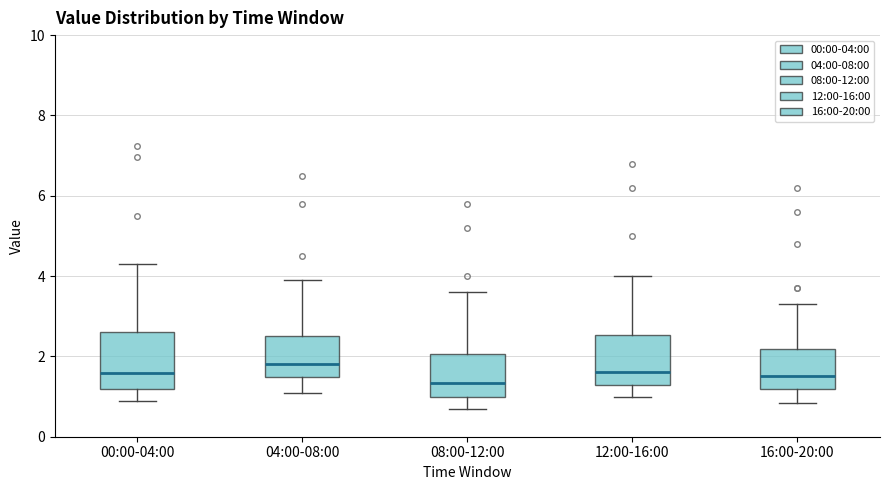

Reading left to right, read every box against the y-axis: the position of its median line, the range the box covers, and the ends of its whiskers. The values are not printed on the chart, so give them approximately, as read against the axis.

00:00-04:00: median 1.6, box 1.2 to 2.6, whiskers 1.0 to 4.4
04:00-08:00: median 1.8, box 1.4 to 2.6, whiskers 1.2 to 4.0
08:00-12:00: median 1.4, box 1.0 to 2.0, whiskers 0.8 to 3.6
12:00-16:00: median 1.6, box 1.4 to 2.6, whiskers 1.0 to 4.0
16:00-20:00: median 1.6, box 1.2 to 2.2, whiskers 0.8 to 3.4